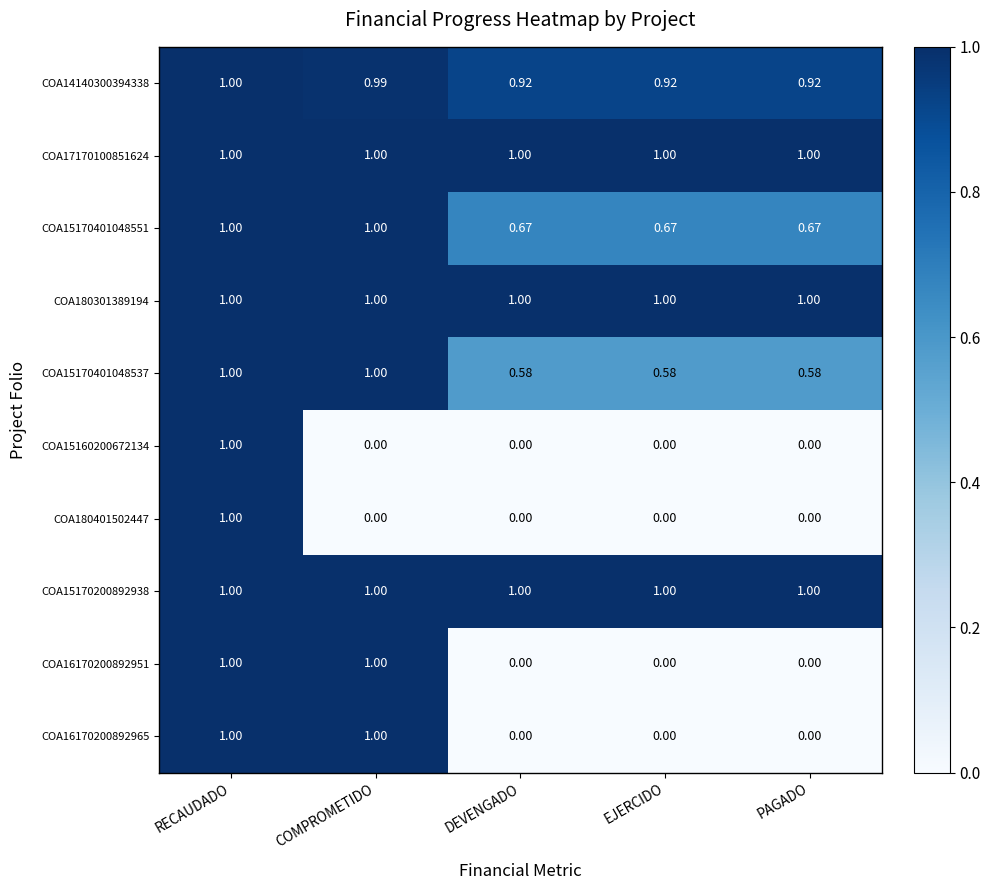

At which category is the sum across all series the highest?

RECAUDADO